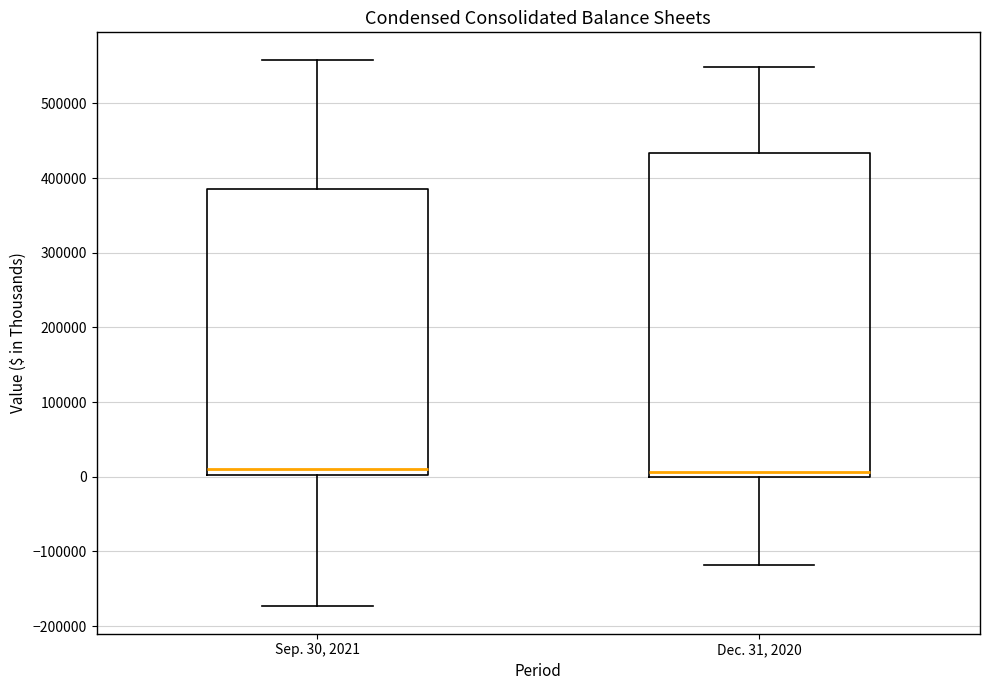

Reading left to right, transcribe this box plot: for each box, give where its median line is, the range the box spans, and where its two whiskers end, as read against the y-axis. The values are not printed on the chart, so give them approximately, as read against the axis.

Sep. 30, 2021: median 10000, box 0 to 390000, whiskers -170000 to 560000
Dec. 31, 2020: median 10000, box 0 to 430000, whiskers -120000 to 550000